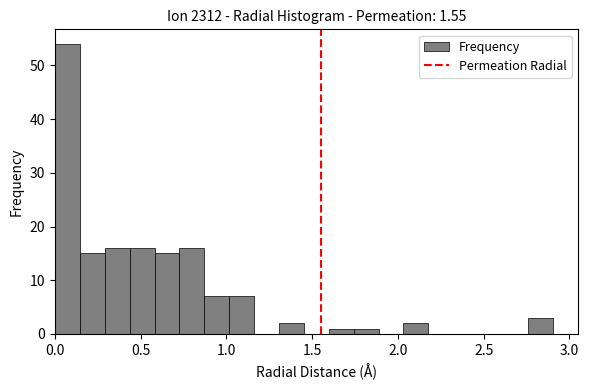

Read against the x-axis, roughly where is the centre of the tallest bar?

0.05